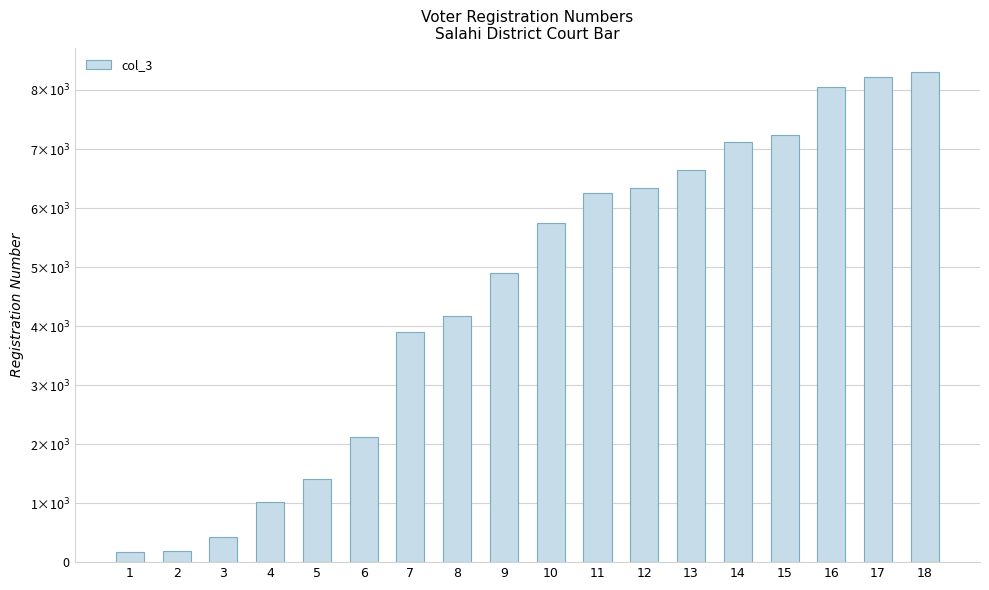

True or false: the data shows 8301 at 18.

True